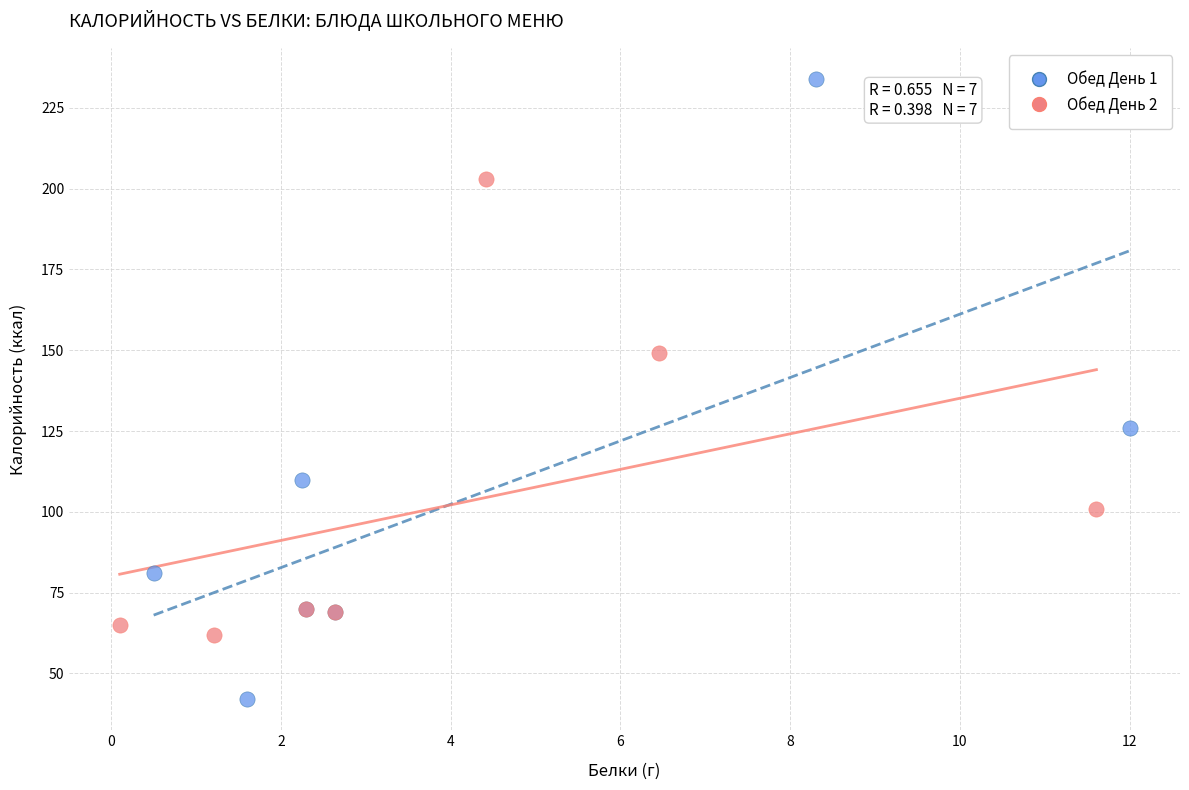

Which series reaches the minimum Y coordinate?

Обед День 1